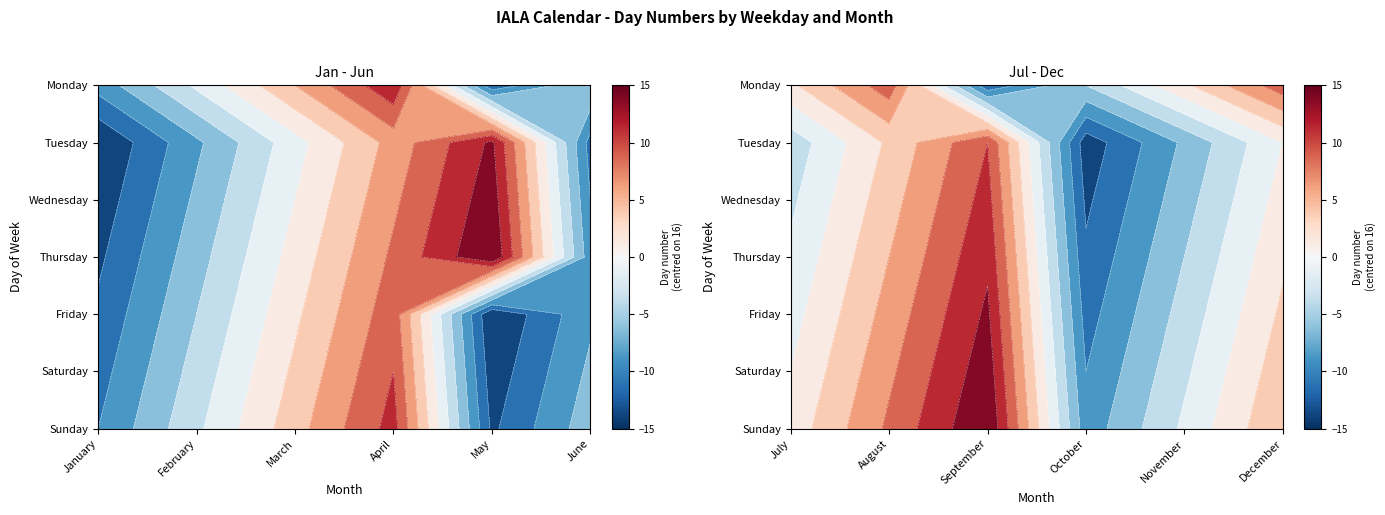

At which label is Sunday closest to 17?

July